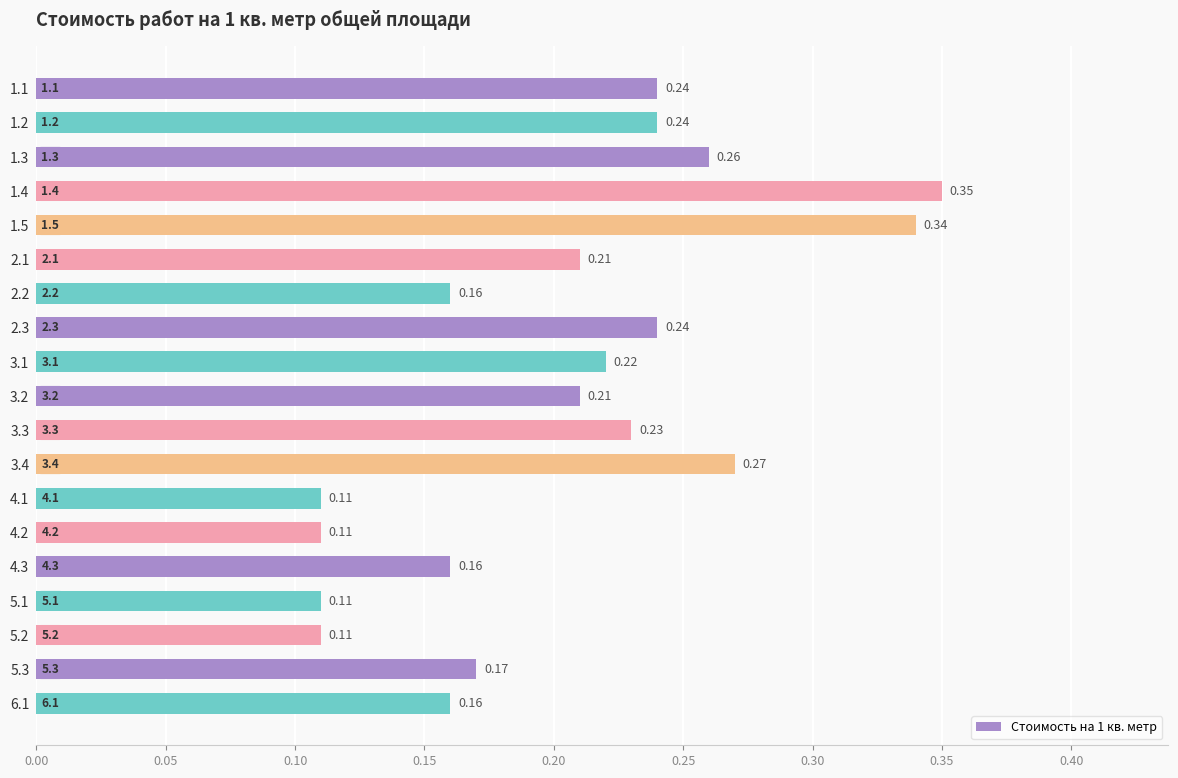

Between 6.1 and 5.2, which is larger?

6.1